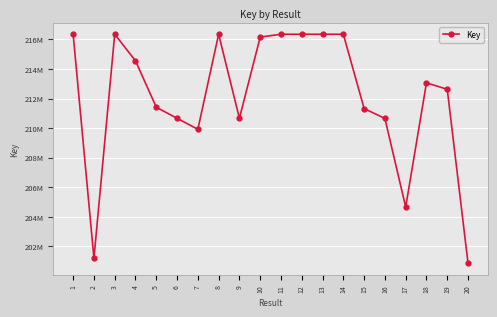

Between 10 and 12, which is larger?

12